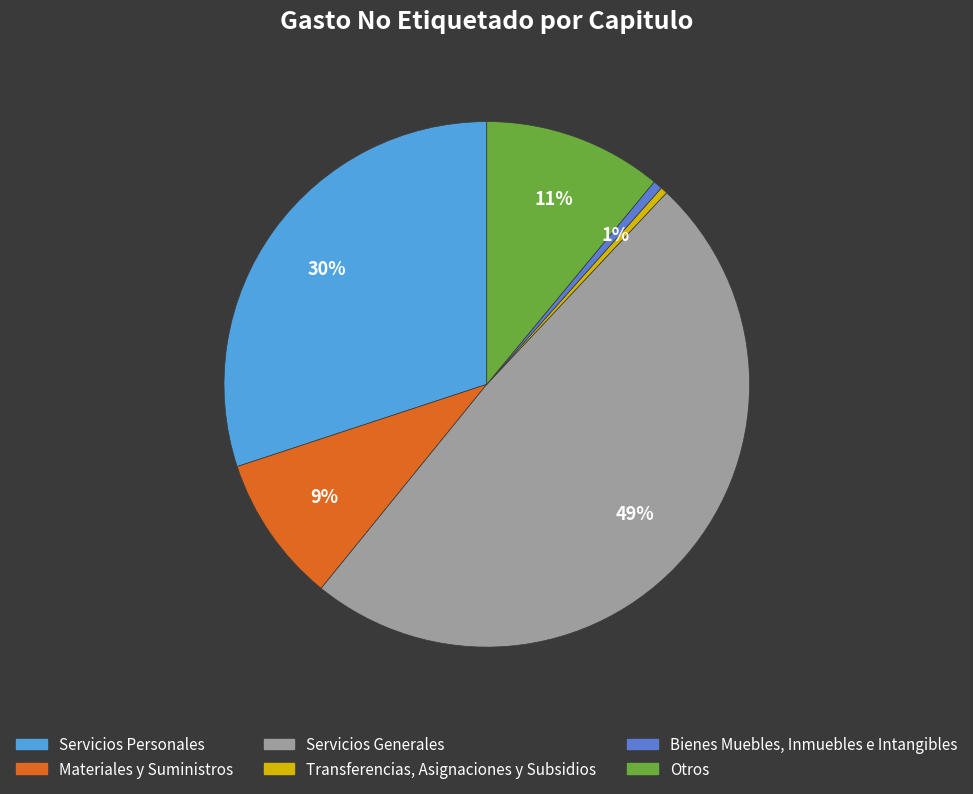

What percentage is the Otros slice, to the nearest percent?

11%